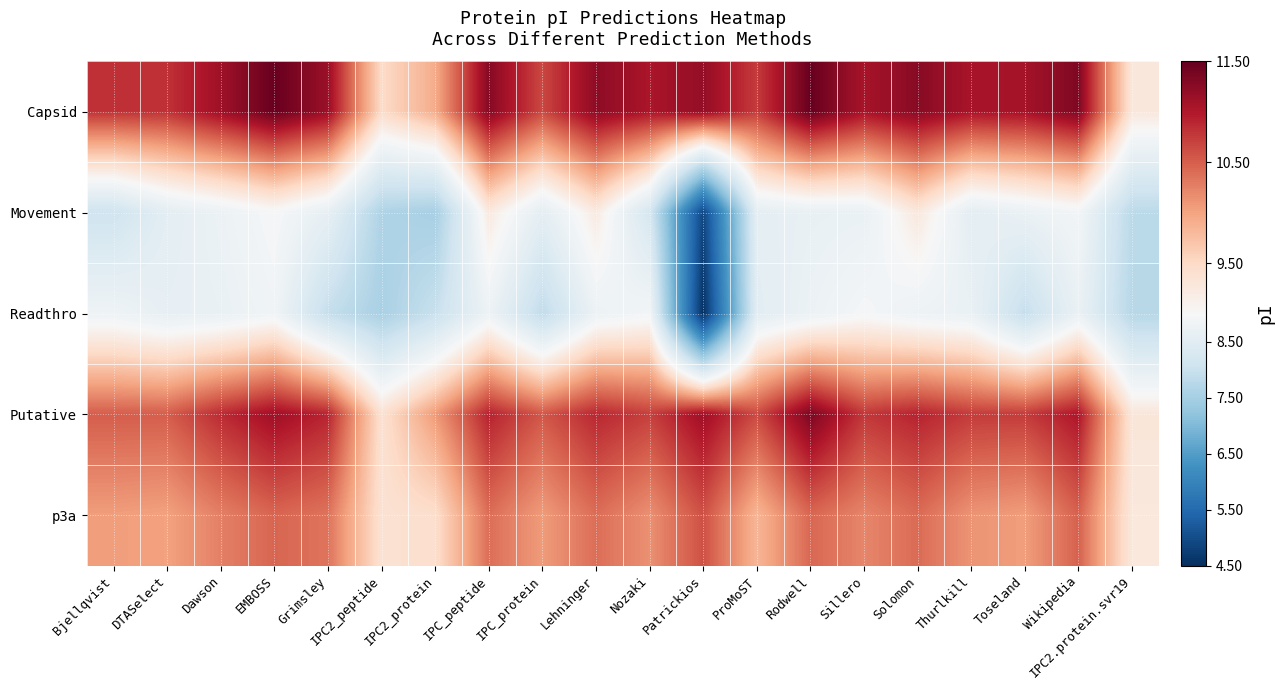

At IPC2_protein, list the series in order from largest to smallest.

Putative, Capsid, p3a, Readthro, Movement